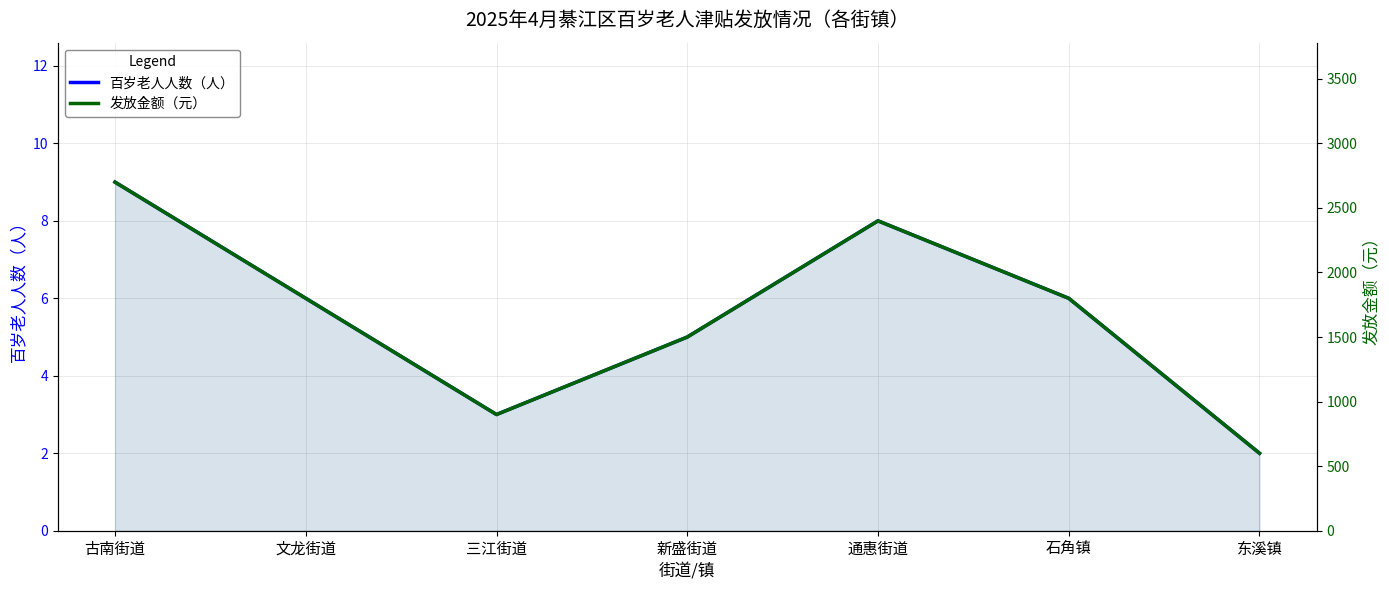

True or false: 百岁老人人数（人） has a value of 6 at 文龙街道.

True